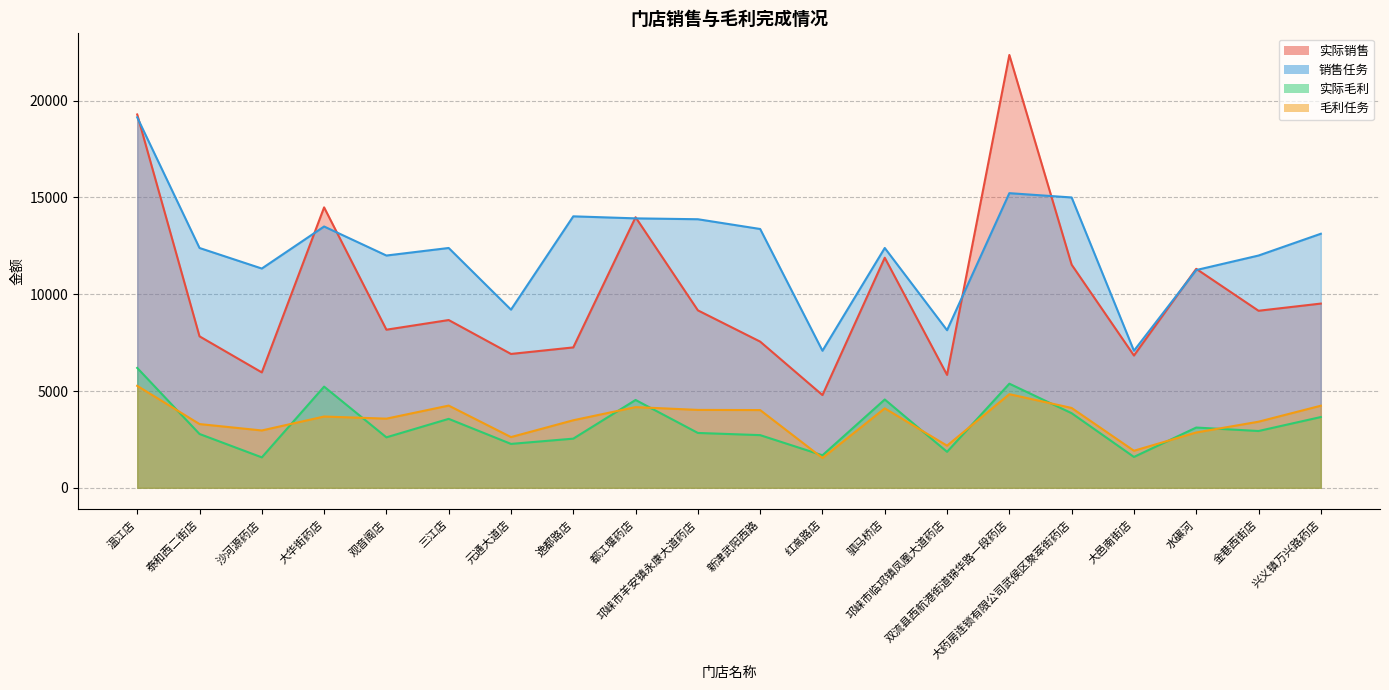

What is the difference between the maximum and second lowest values in the 实际销售 series?

16527.1